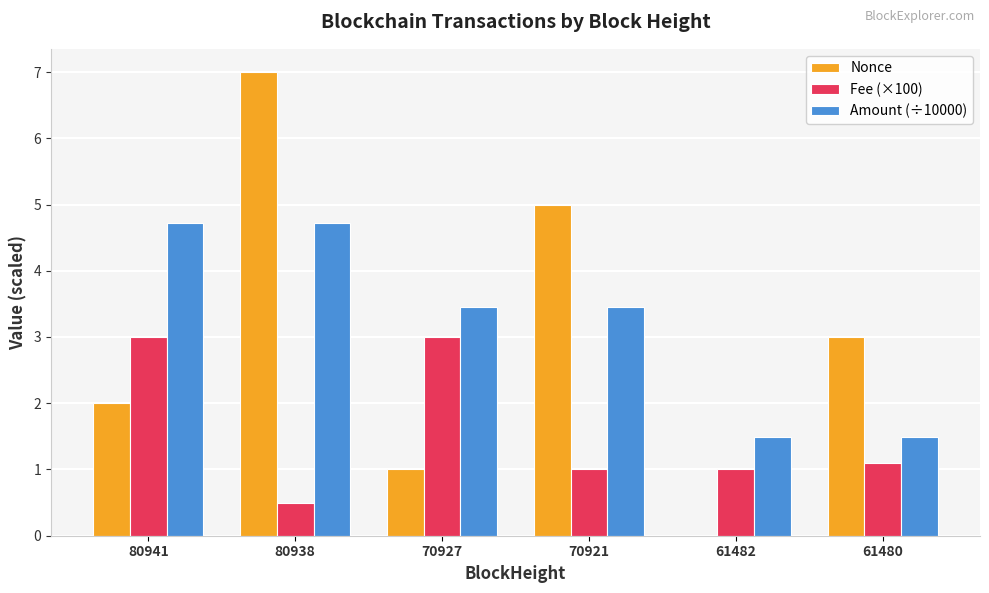

Count the number of data series in this chart.

3